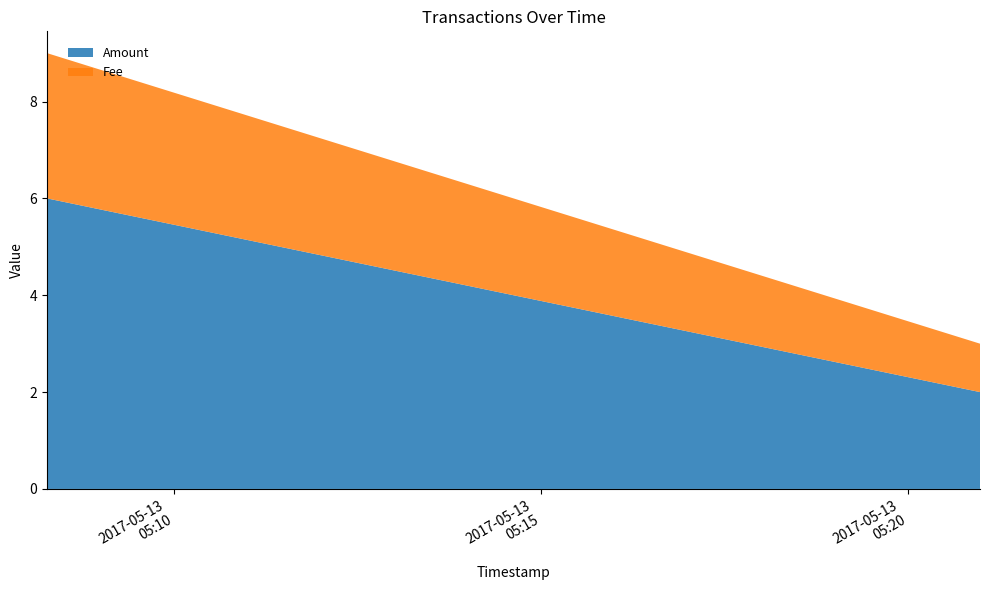

Reading left to right, what are all the values shown in this chart?

Amount: 6	2
Fee: 3	1